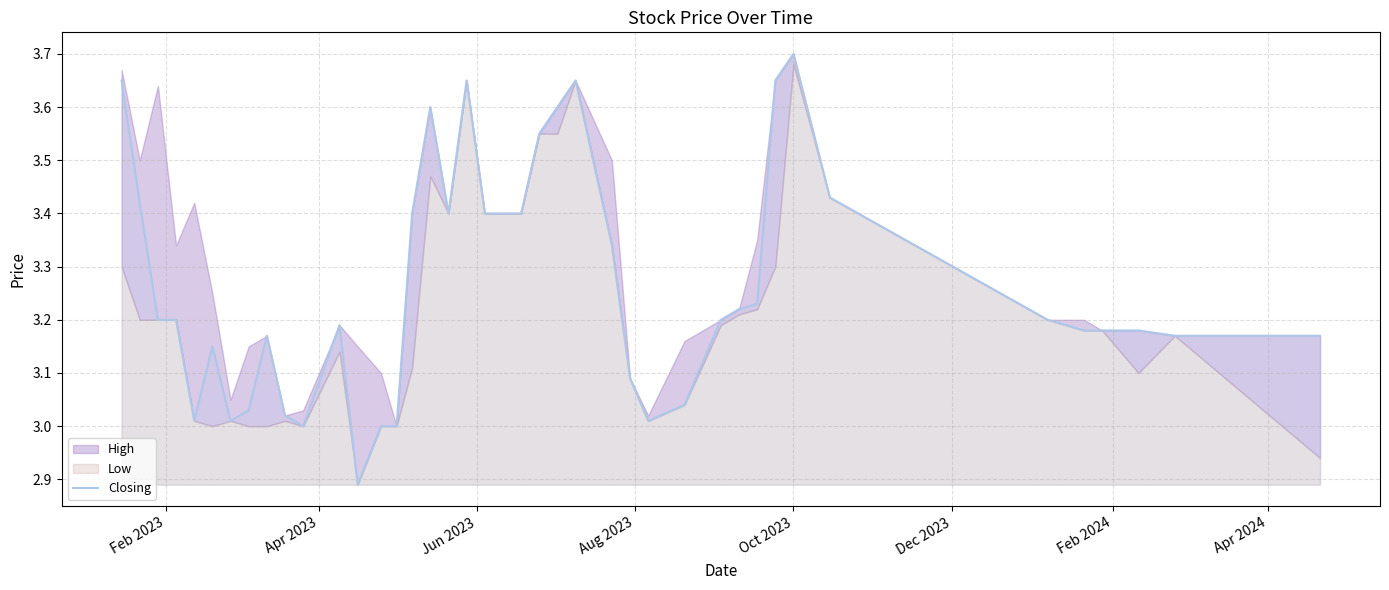

What is the maximum value for Closing?

3.7